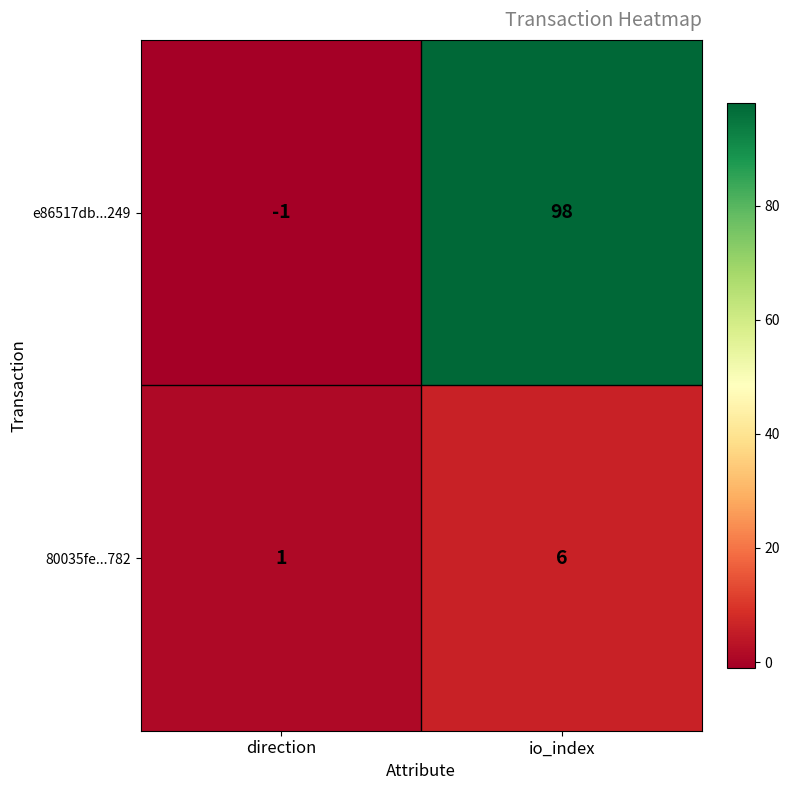

Reading left to right, what are all the values shown in this chart?

e86517db...249: direction=-1	io_index=98
80035fe...782: direction=1	io_index=6